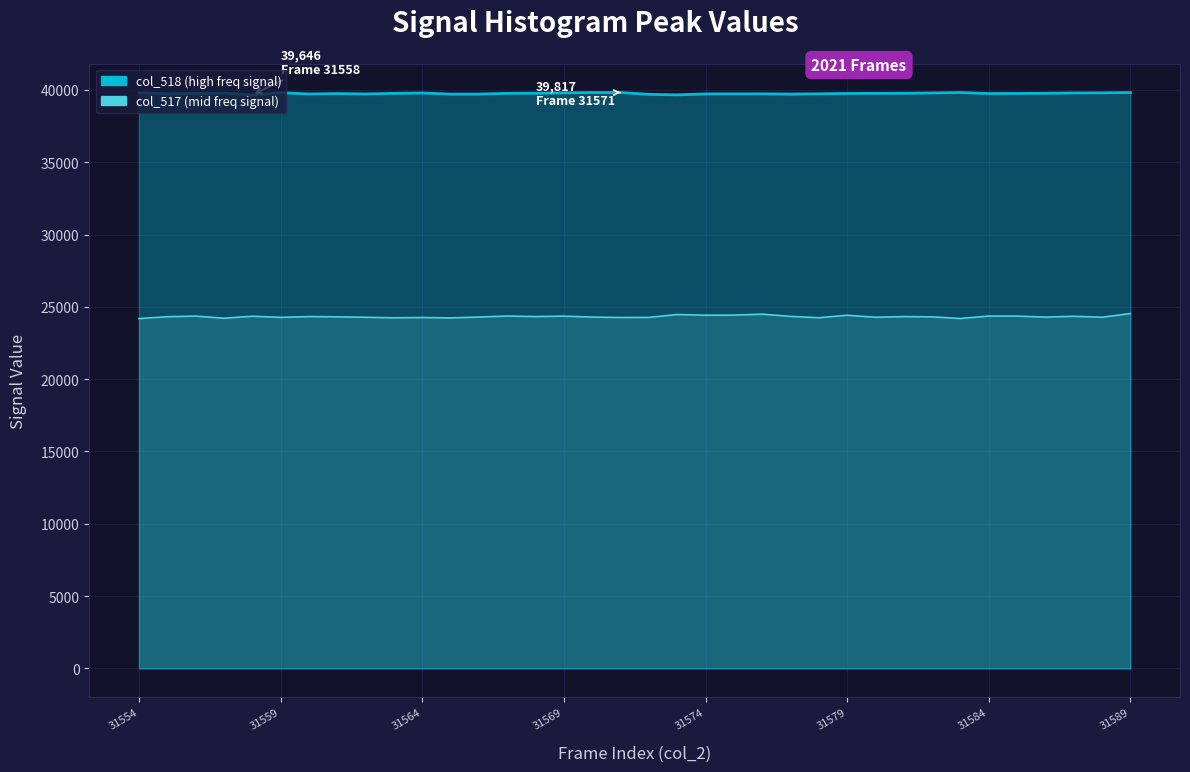

Which series changed the most between 31556 and 31557?

col_517